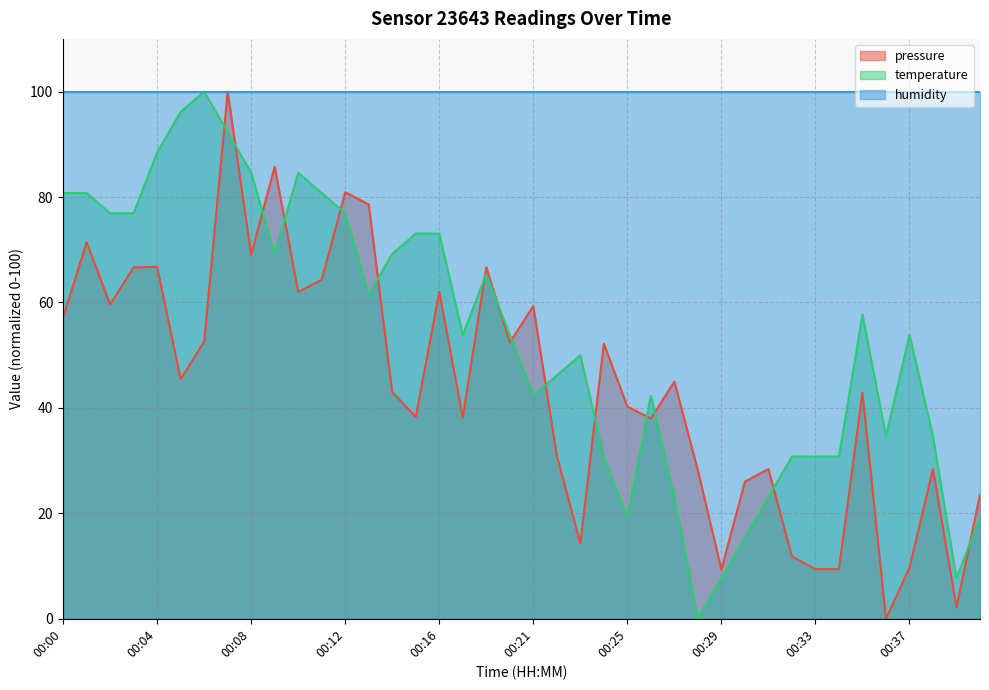

Is the value of temperature at 00:40 greater than the value of pressure at 00:10?

No